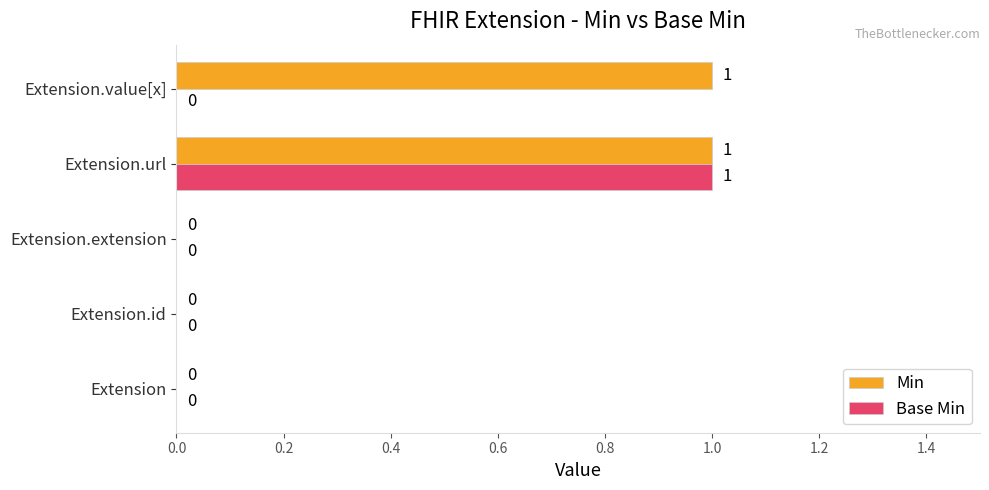

The value of Min at Extension.value[x] is 2. True or false?

False